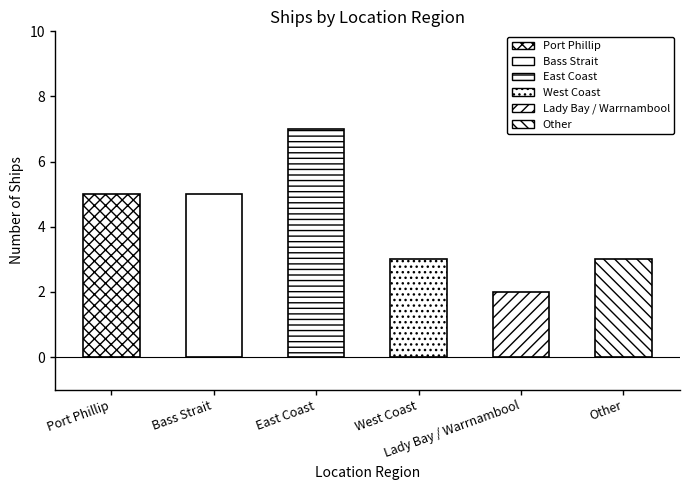

Count the number of categories in the chart.

6